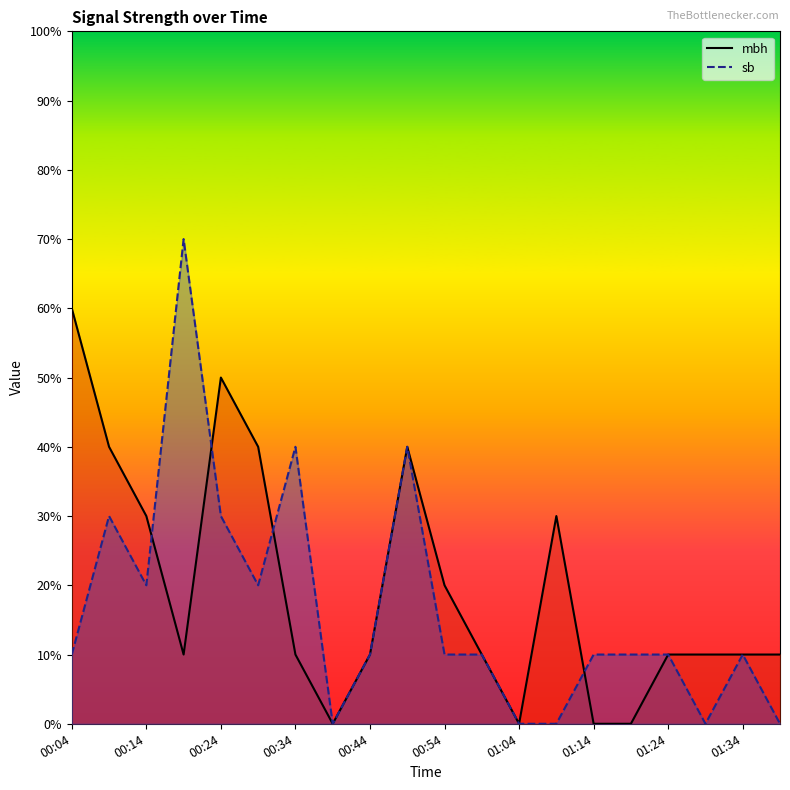

Between which two adjacent categories do mbh and sb first intersect?

00:14 and 00:19